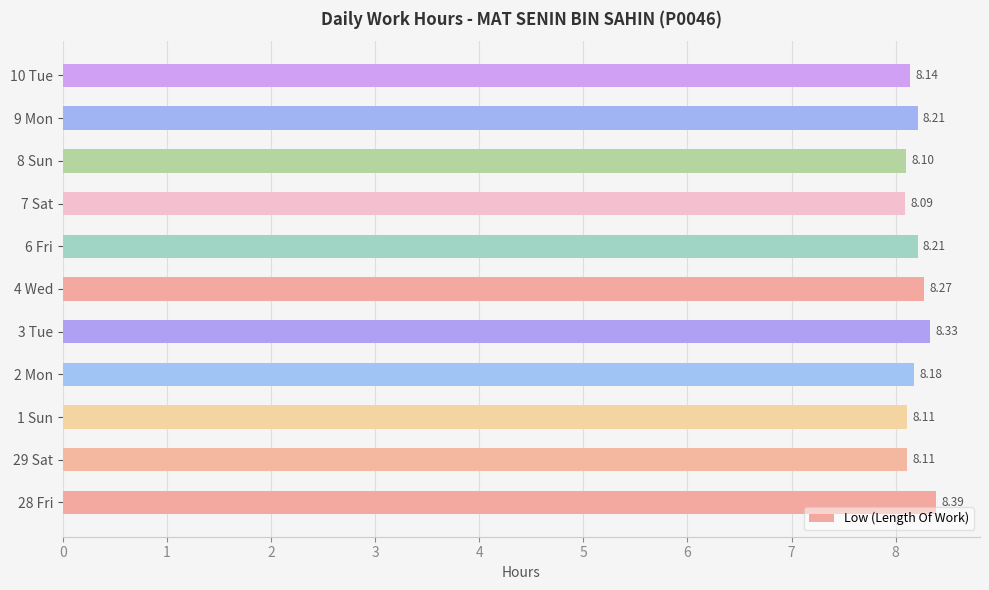

What is the difference between the maximum and second lowest values?

0.3